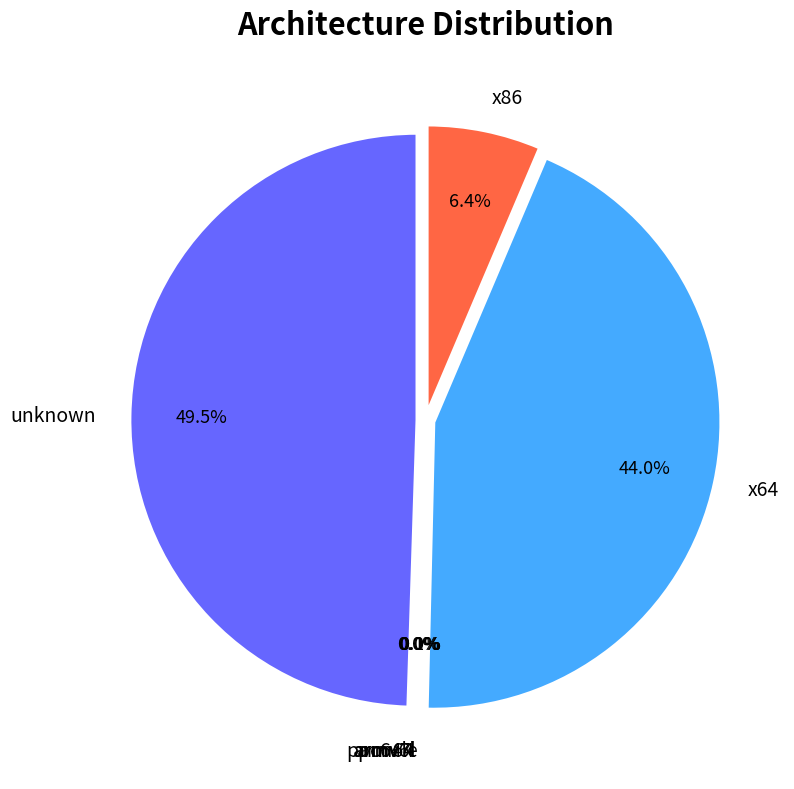

To the nearest percent, what is the average slice percentage?

14%